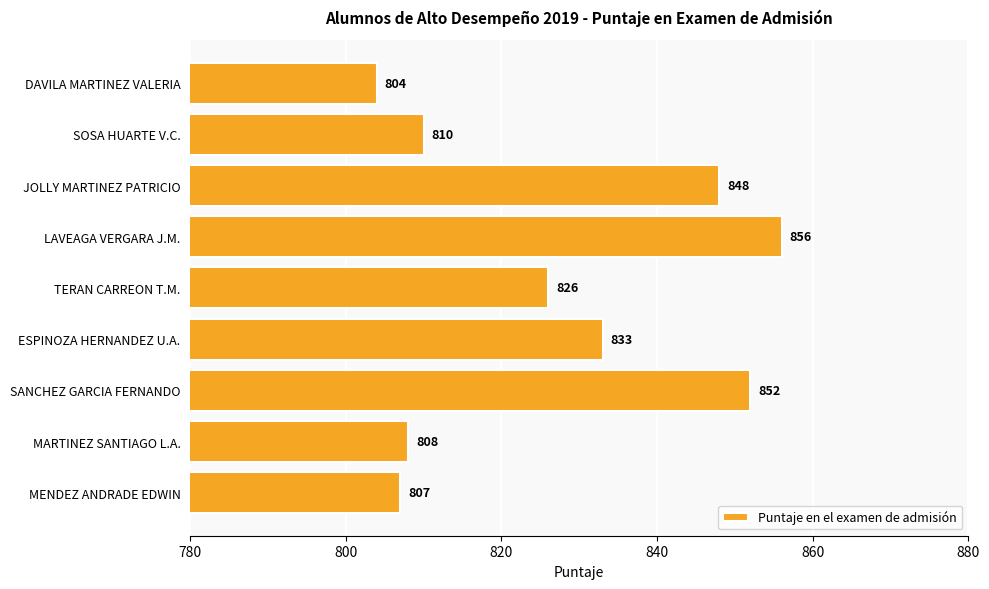

What is the minimum value shown in the chart?

804